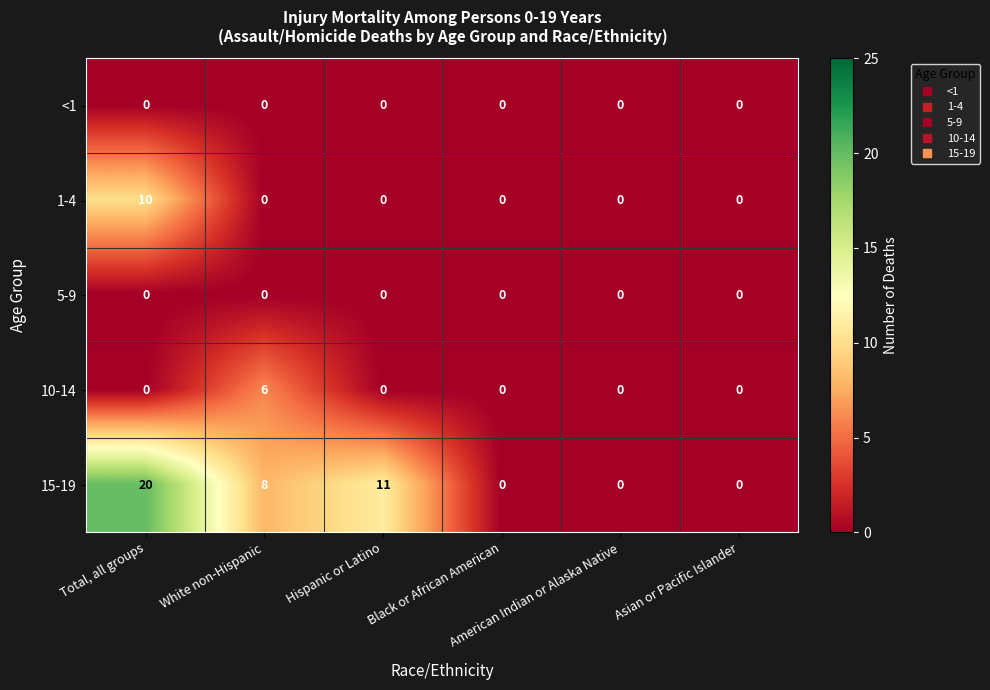

Which label corresponds to the largest value in the chart?

Total, all groups